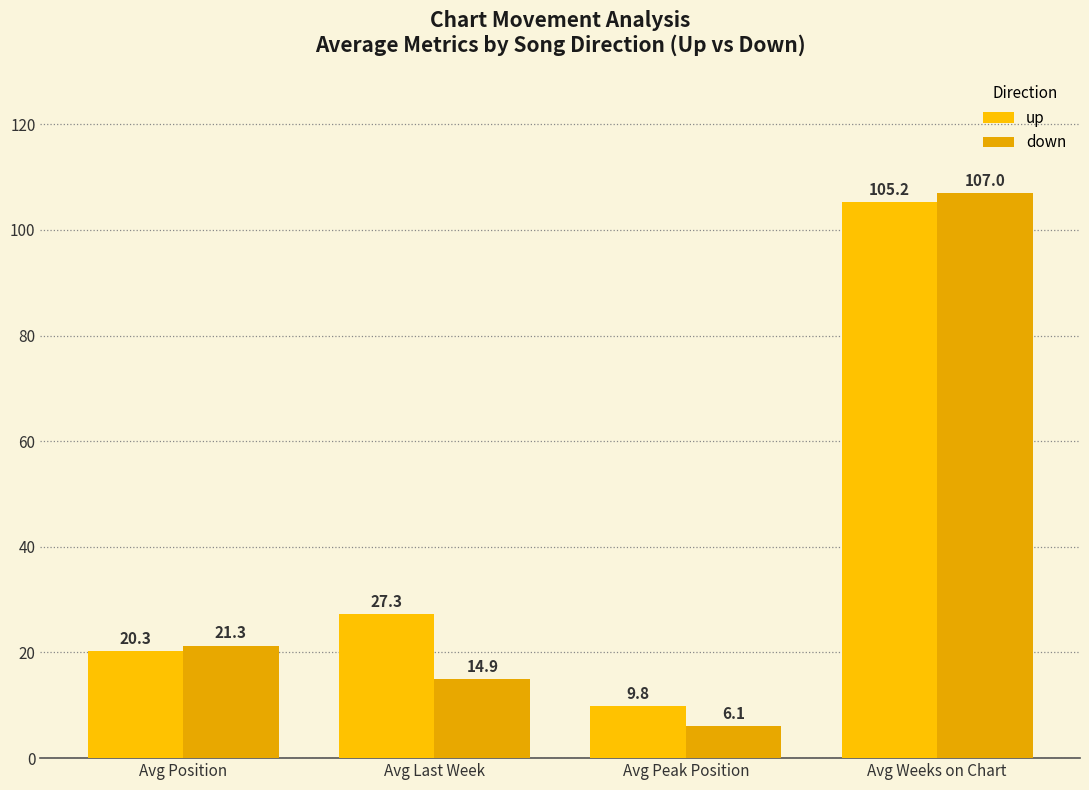

Reading right to left, what are all the values shown in this chart?

up: 105.2	9.8	27.3	20.3
down: 107.0	6.1	14.9	21.3